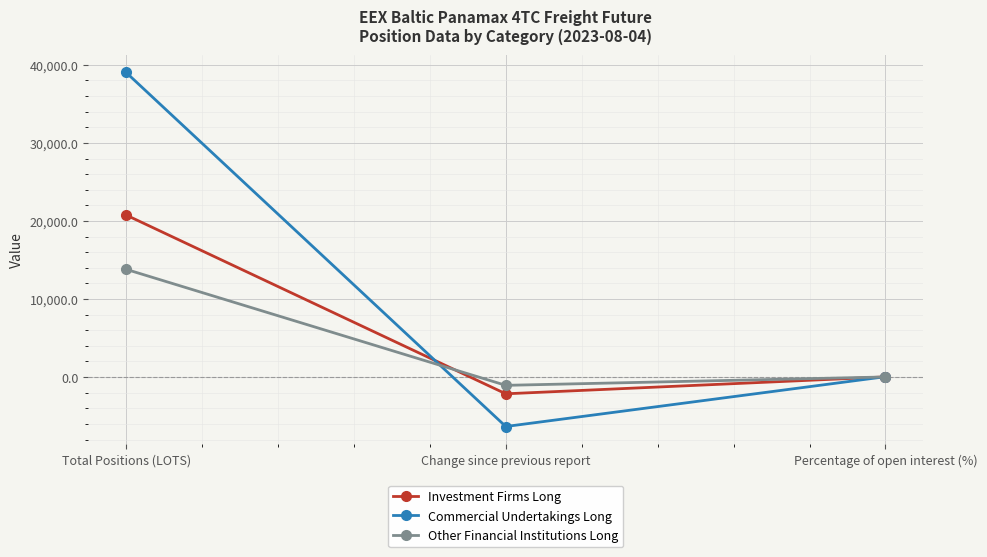

At how many categories does at least one series exceed 9899?

1